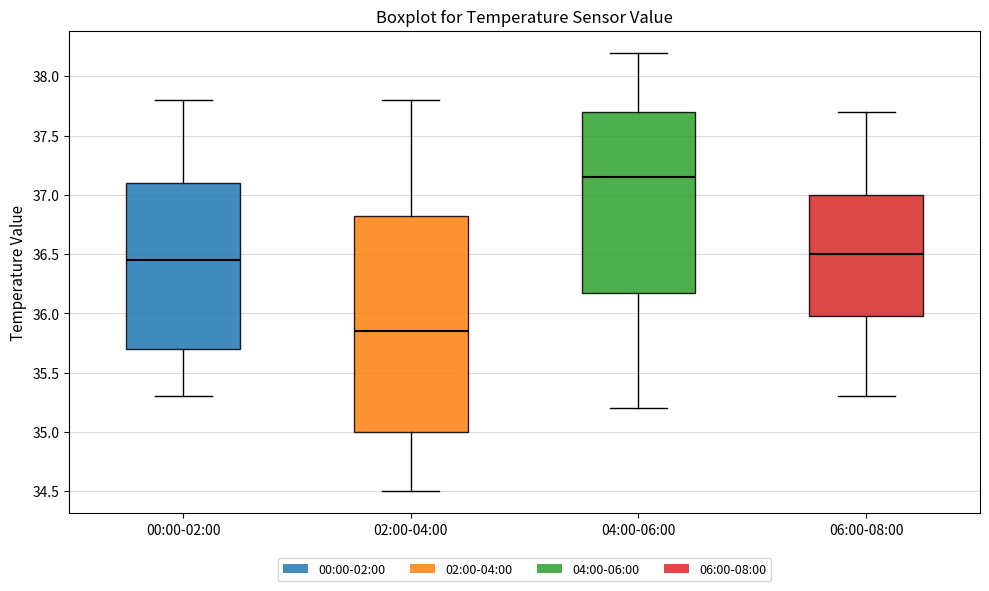

Reading left to right, transcribe this box plot: for each box, give where its median line is, the range the box spans, and where its two whiskers end, as read against the y-axis. The values are not printed on the chart, so give them approximately, as read against the axis.

00:00-02:00: median 36.45, box 35.70 to 37.10, whiskers 35.30 to 37.80
02:00-04:00: median 35.85, box 35.00 to 36.85, whiskers 34.50 to 37.80
04:00-06:00: median 37.15, box 36.20 to 37.70, whiskers 35.20 to 38.20
06:00-08:00: median 36.50, box 36.00 to 37.00, whiskers 35.30 to 37.70